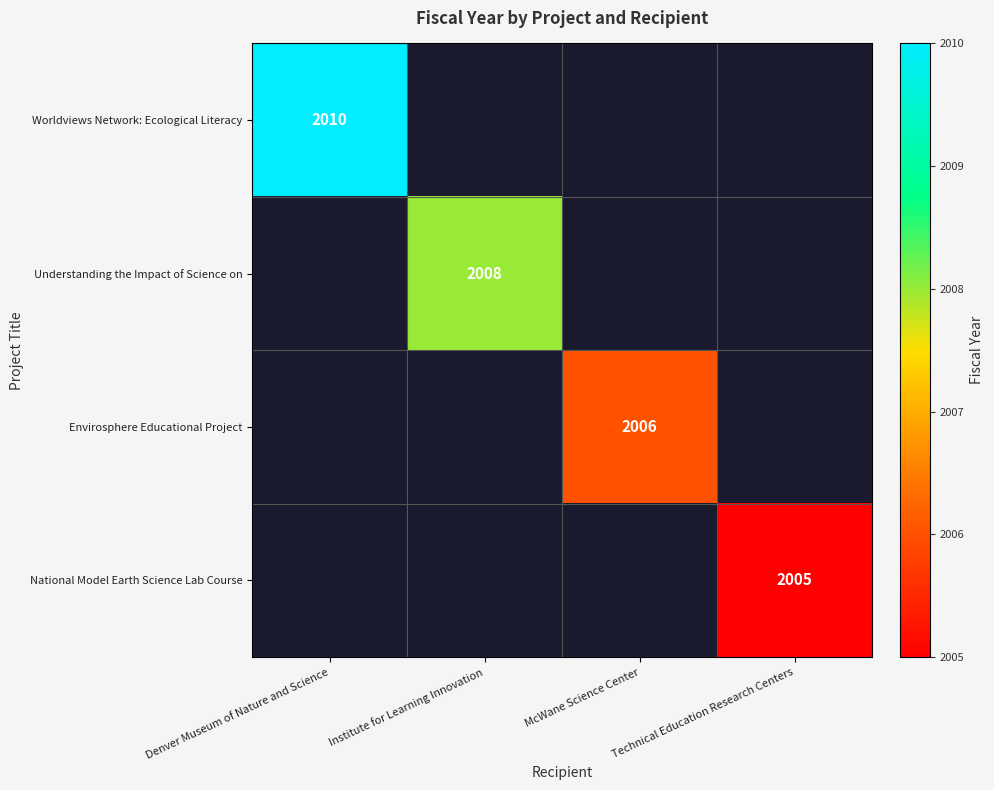

Between Denver Museum of Nature and Science and McWane Science Center, which is larger?

Denver Museum of Nature and Science